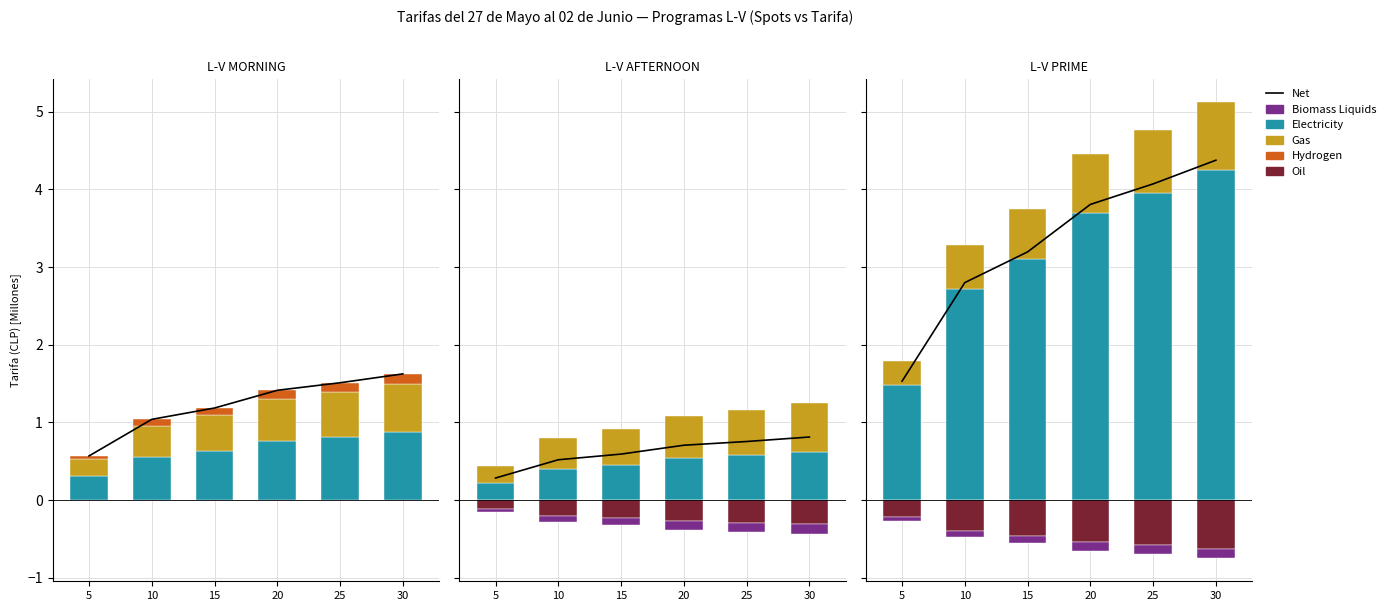

What is the maximum value shown in the chart?

4.2